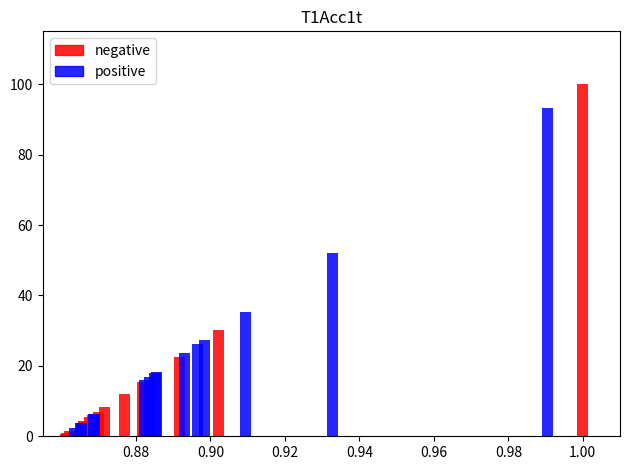

The value of positive at 8 is 11.9. True or false?

False